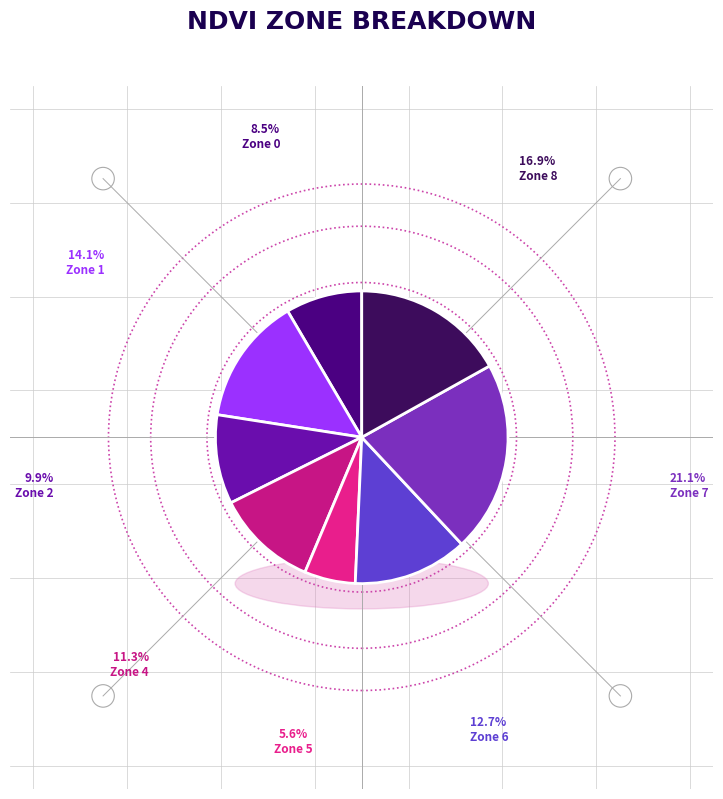

The Zone 8 slice represents 17% of the pie. True or false?

True